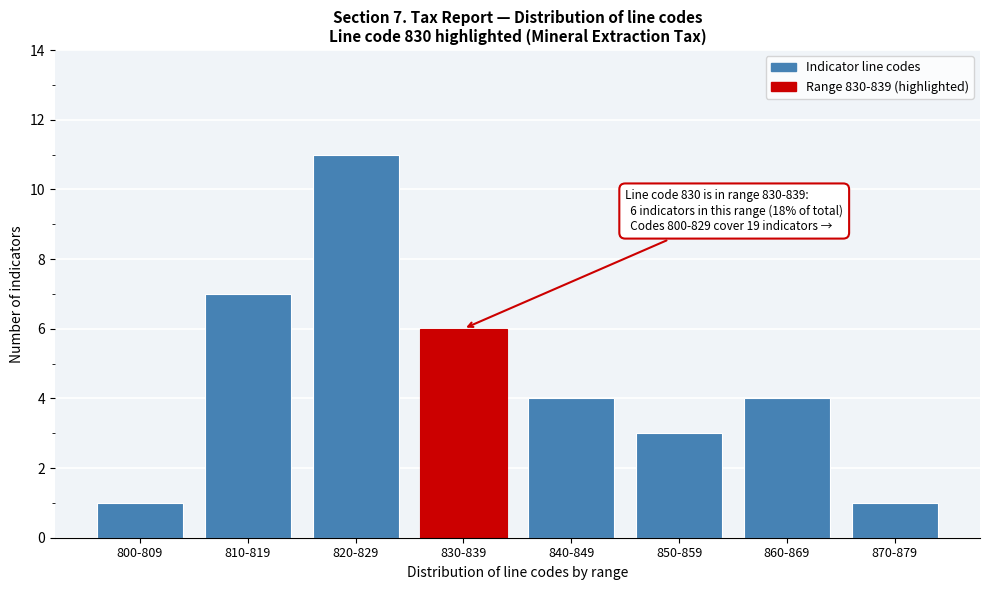

Reading right to left, list all the values displayed in this chart.

1	4	3	4	6	11	7	1